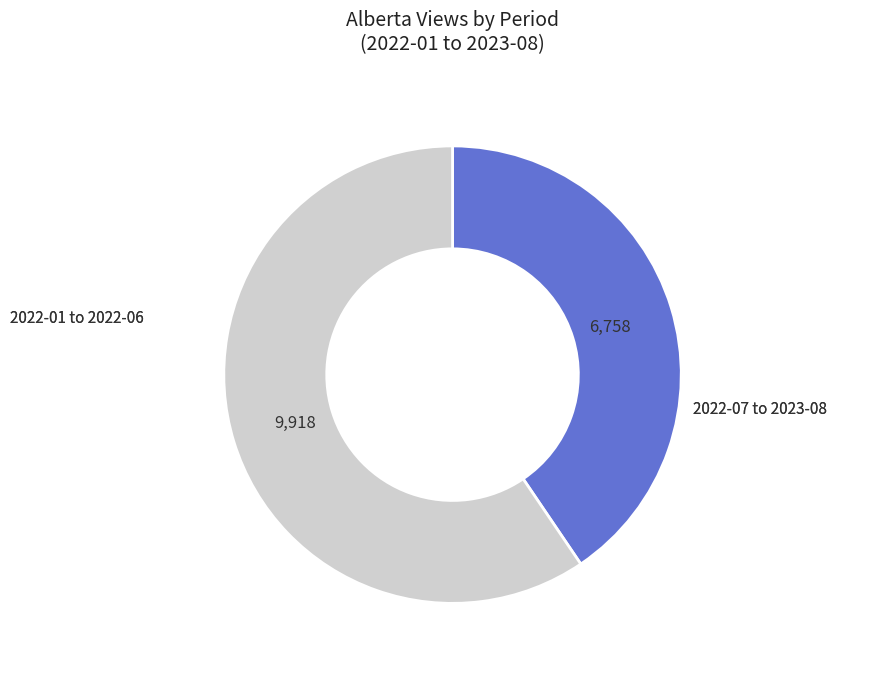

Does any single category account for the majority?

Yes